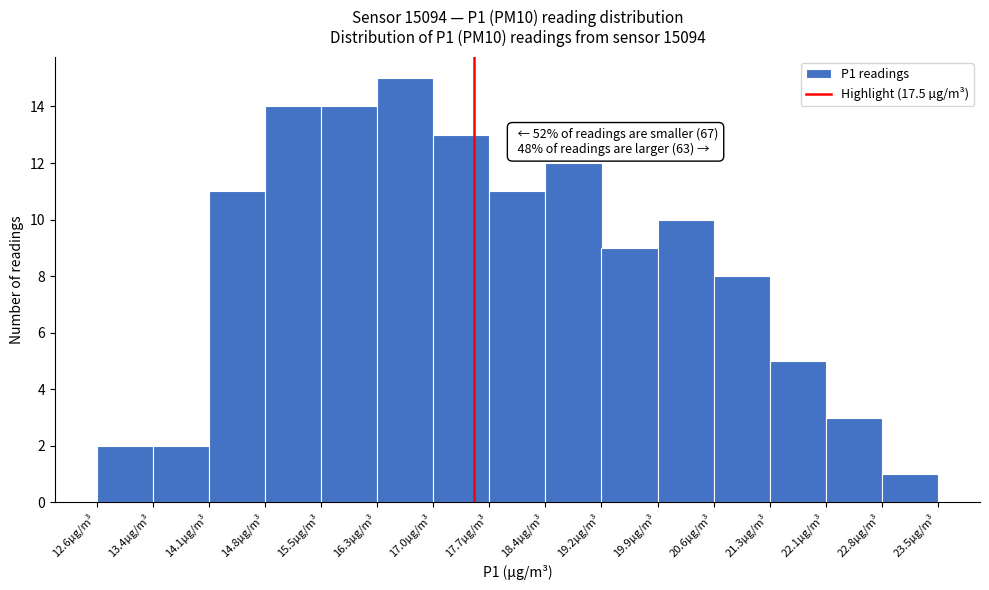

Which range on the x-axis has the tallest bar?

16.3 to 17.0